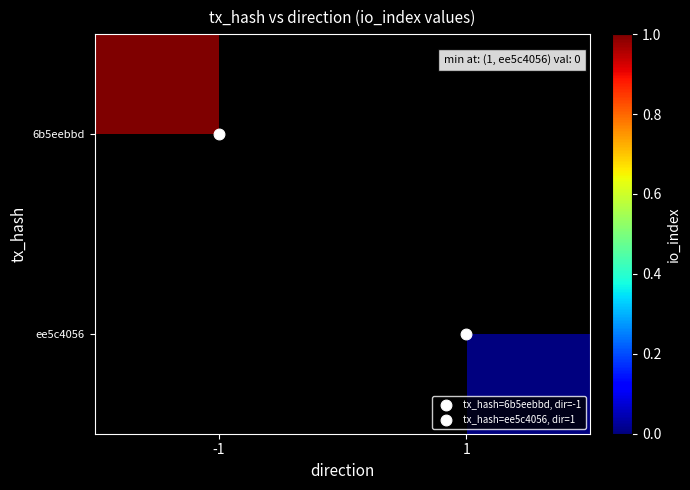

Count the number of data series in this chart.

2